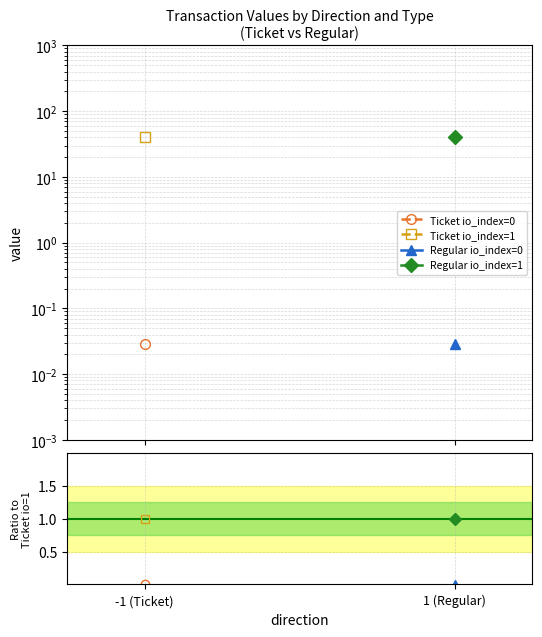

How many positive values does the Ticket io_index=0 series have?

1